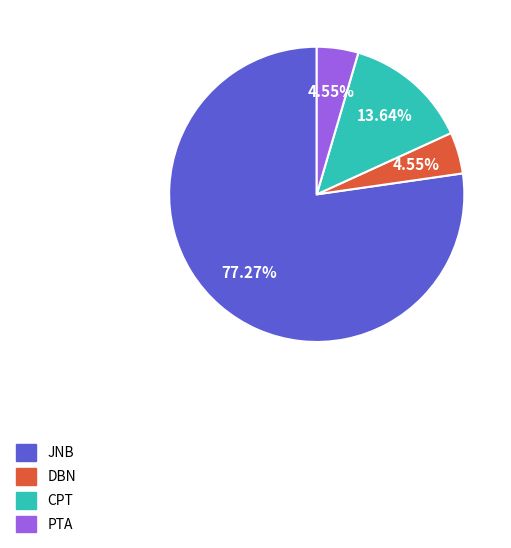

What is the total percentage of DBN and JNB?

81.8%